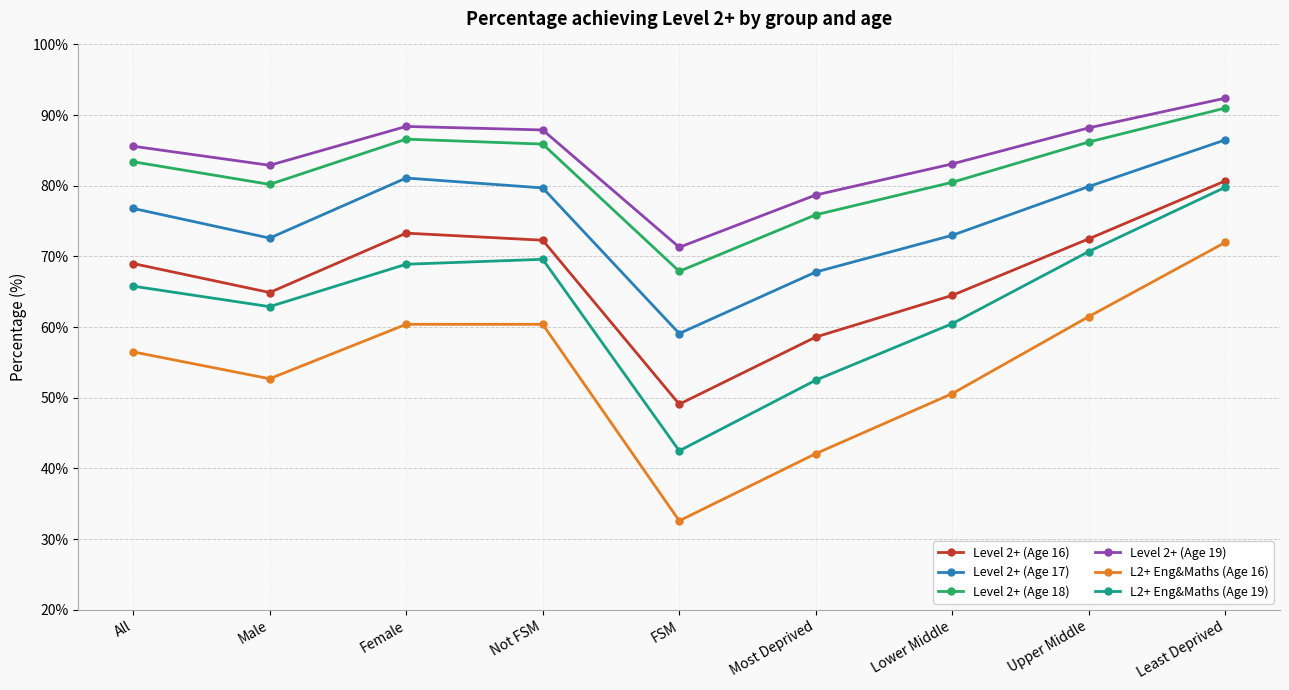

Which series has the widest spread of values?

L2+ Eng&Maths (Age 16)